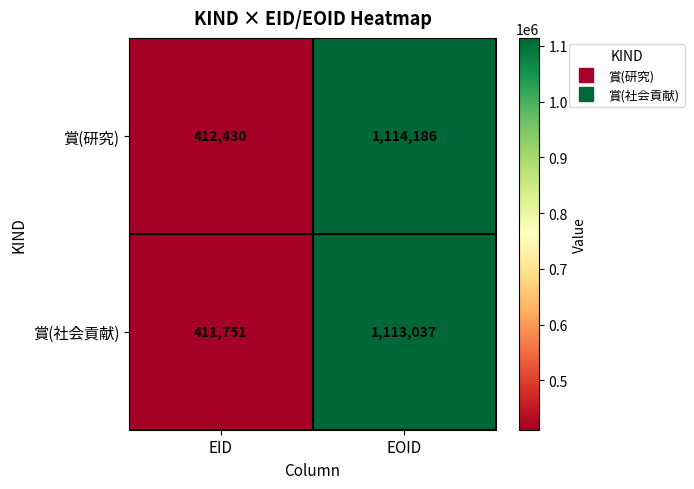

What is the sum of all 賞(社会貢献) values?

1524788